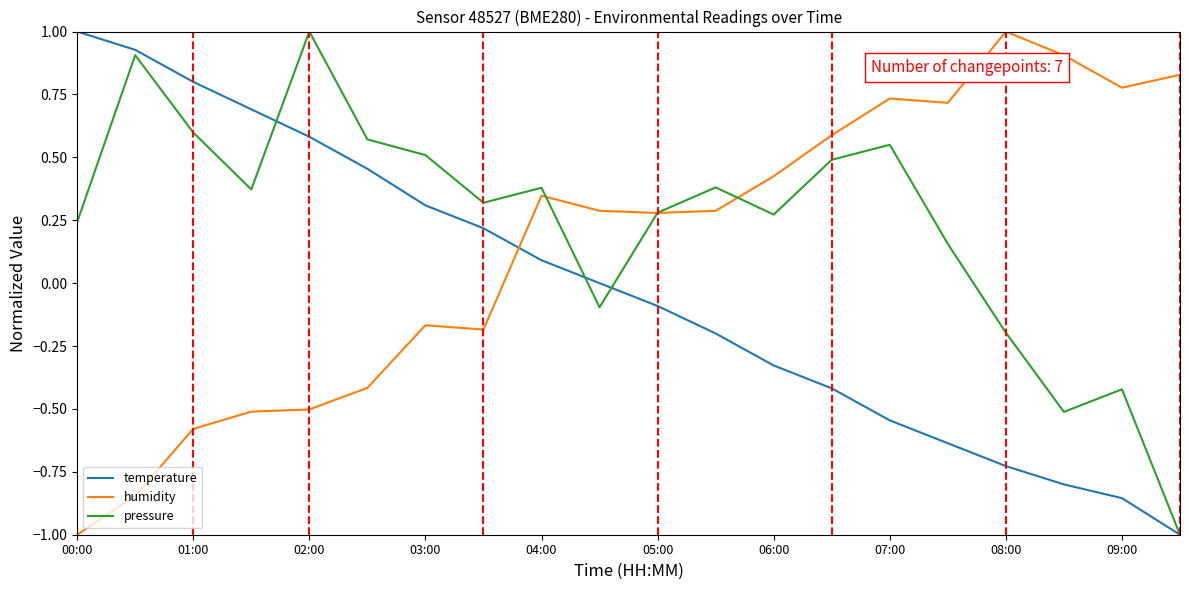

What is the maximum value for pressure?

1.0